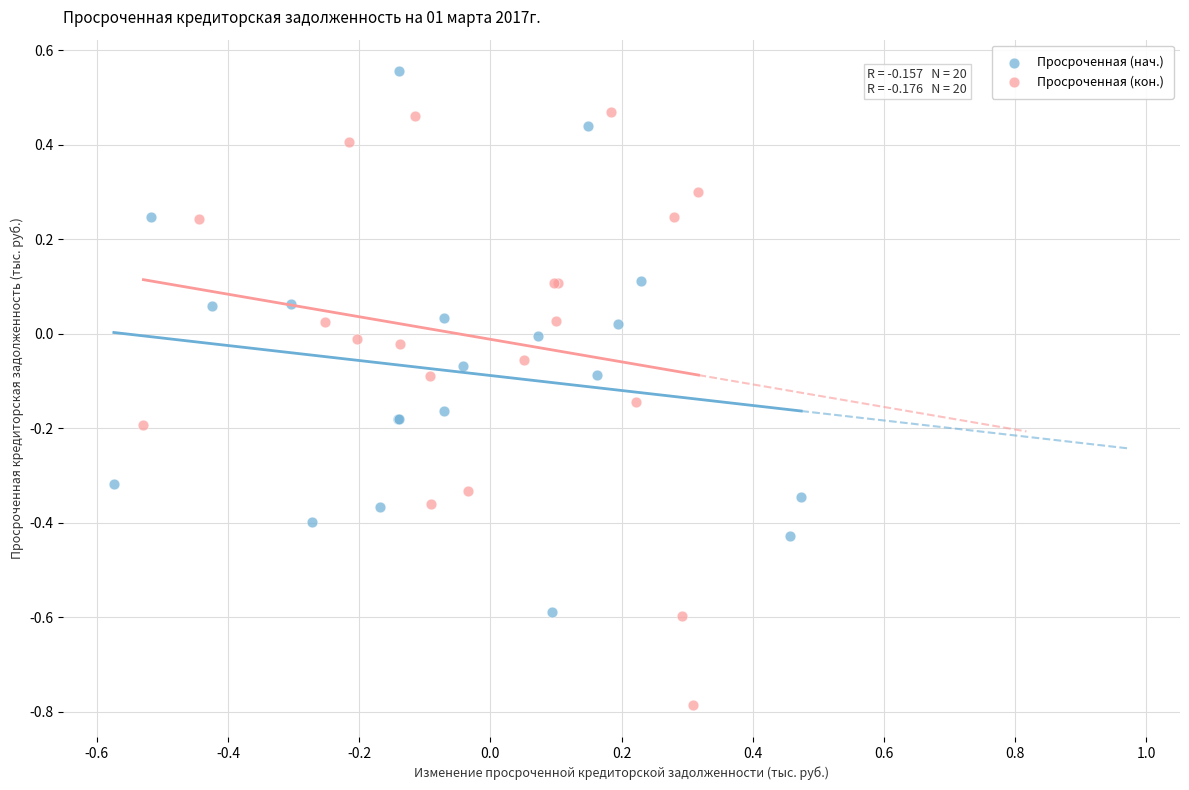

Which series has the widest spread of Y values?

Просроченная (кон.)